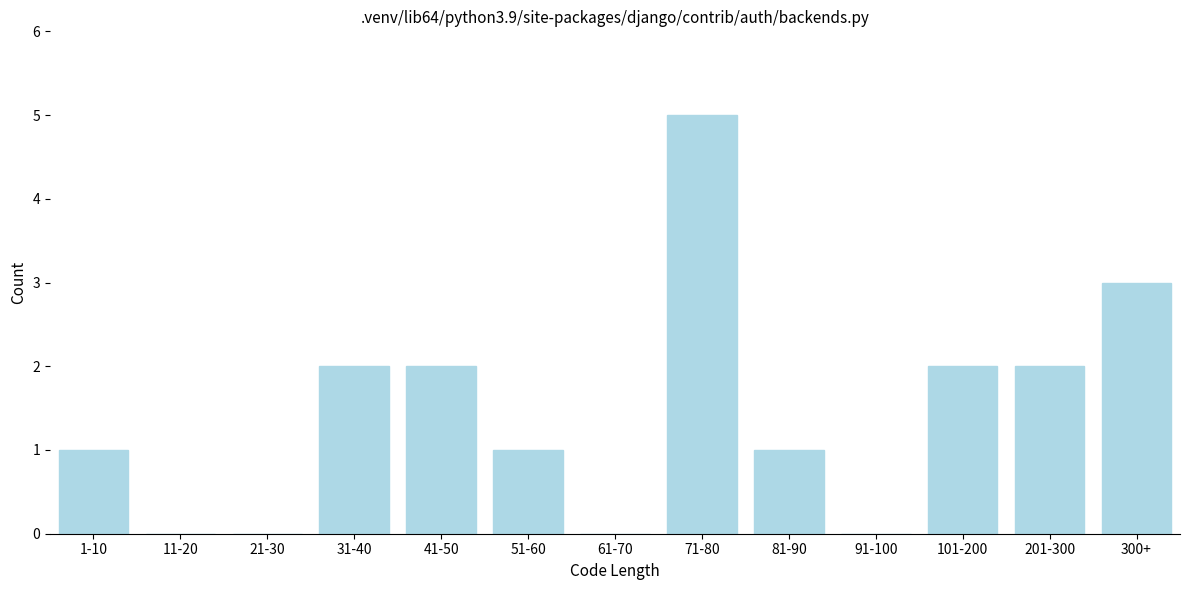

Reading left to right, transcribe all the data shown in this chart.

1-10=1	11-20=0	21-30=0	31-40=2	41-50=2	51-60=1	61-70=0	71-80=5	81-90=1	91-100=0	101-200=2	201-300=2	300+=3